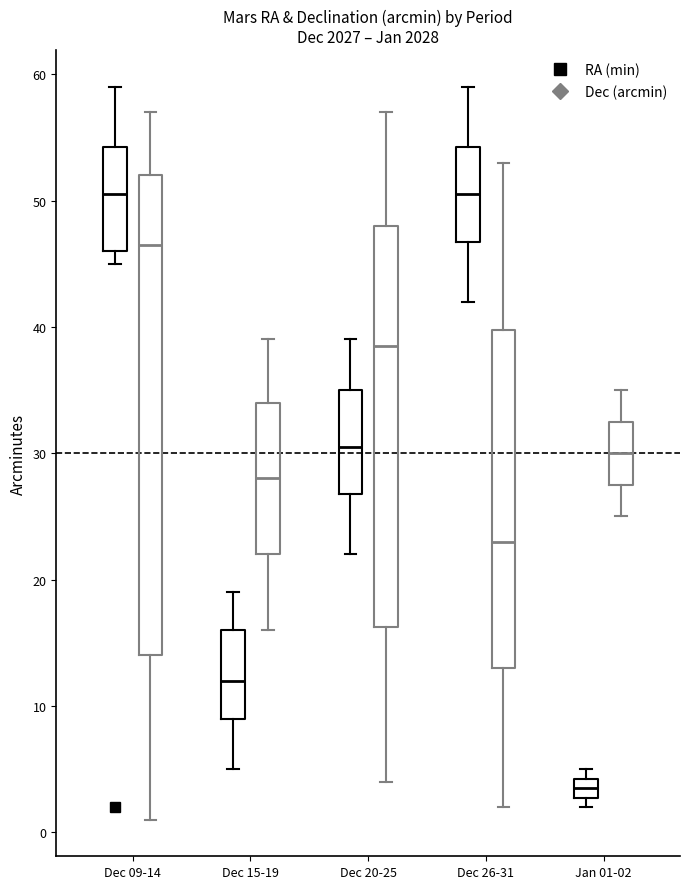

Reading left to right, transcribe this box plot: for each box, give where its median line is, the range the box spans, and where its two whiskers end, as read against the y-axis. The values are not printed on the chart, so give them approximately, as read against the axis.

Dec 09-14 (RA (min)): median 51, box 46 to 54, whiskers 45 to 59
Dec 09-14 (Dec (arcmin)): median 47, box 14 to 52, whiskers 1 to 57
Dec 15-19 (RA (min)): median 12, box 9 to 16, whiskers 5 to 19
Dec 15-19 (Dec (arcmin)): median 28, box 22 to 34, whiskers 16 to 39
Dec 20-25 (RA (min)): median 31, box 27 to 35, whiskers 22 to 39
Dec 20-25 (Dec (arcmin)): median 39, box 16 to 48, whiskers 4 to 57
Dec 26-31 (RA (min)): median 51, box 47 to 54, whiskers 42 to 59
Dec 26-31 (Dec (arcmin)): median 23, box 13 to 40, whiskers 2 to 53
Jan 01-02 (RA (min)): median 4 (inside the box), box 3 to 4, whiskers 2 to 5
Jan 01-02 (Dec (arcmin)): median 30, box 28 to 33, whiskers 25 to 35